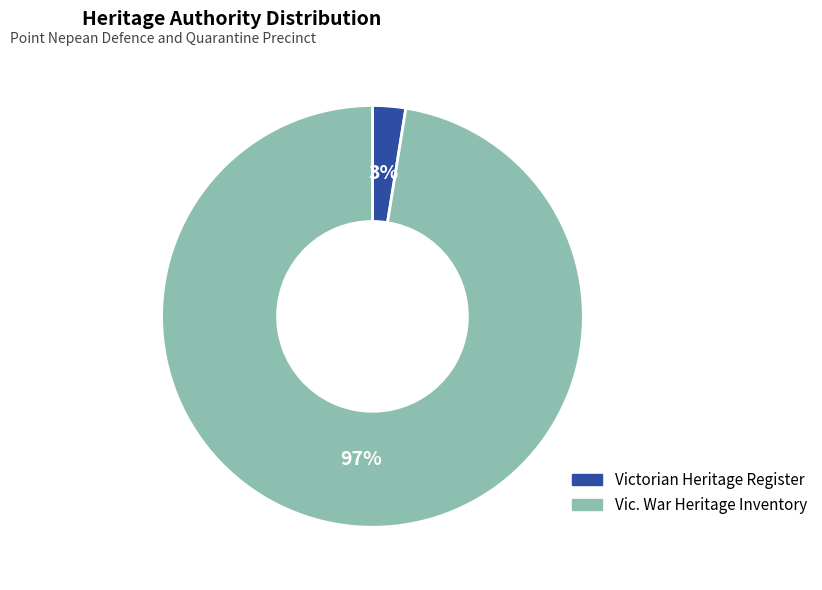

Combined, do Vic. War Heritage Inventory and Victorian Heritage Register account for over 50%?

Yes